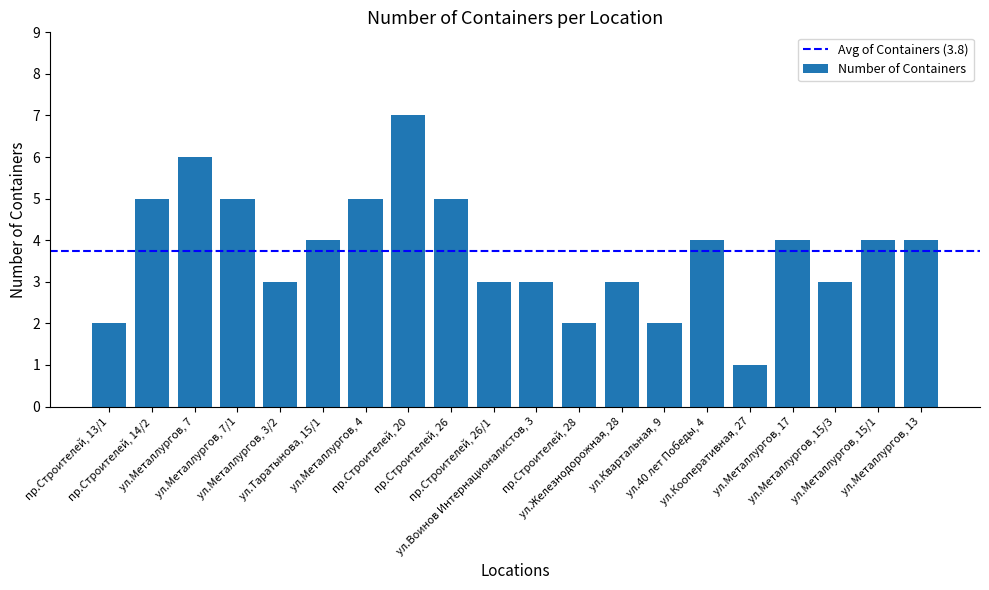

Is it true that the value at ул.40 лет Победы, 4 is 4?

True